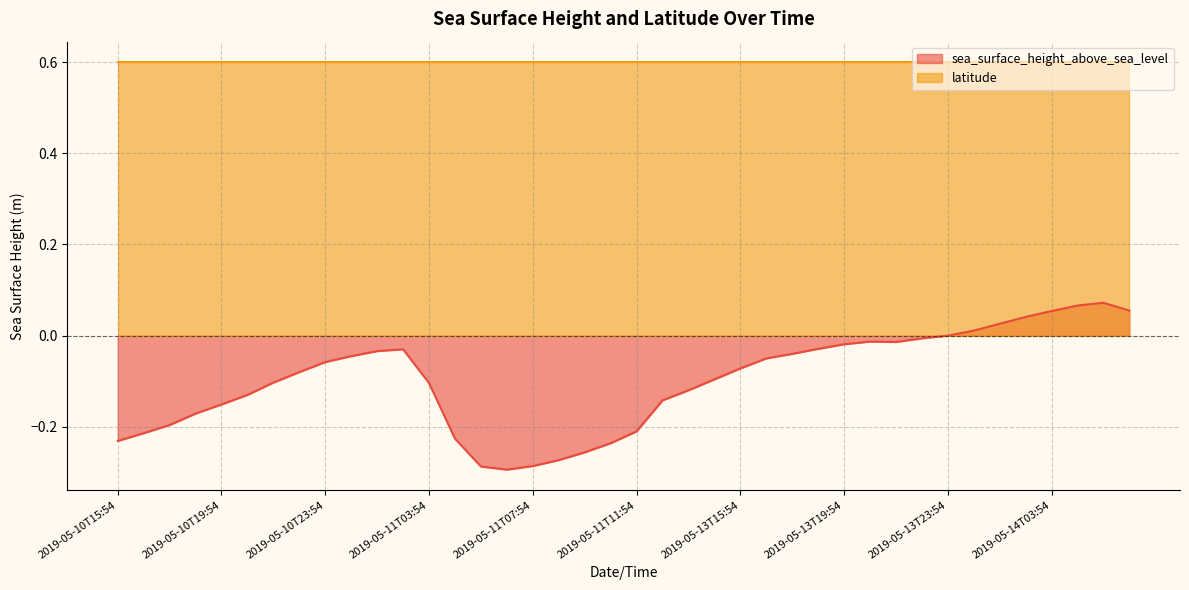

Is it true that sea_surface_height_above_sea_level equals -0.1 at 2019-05-11T03:54?

True